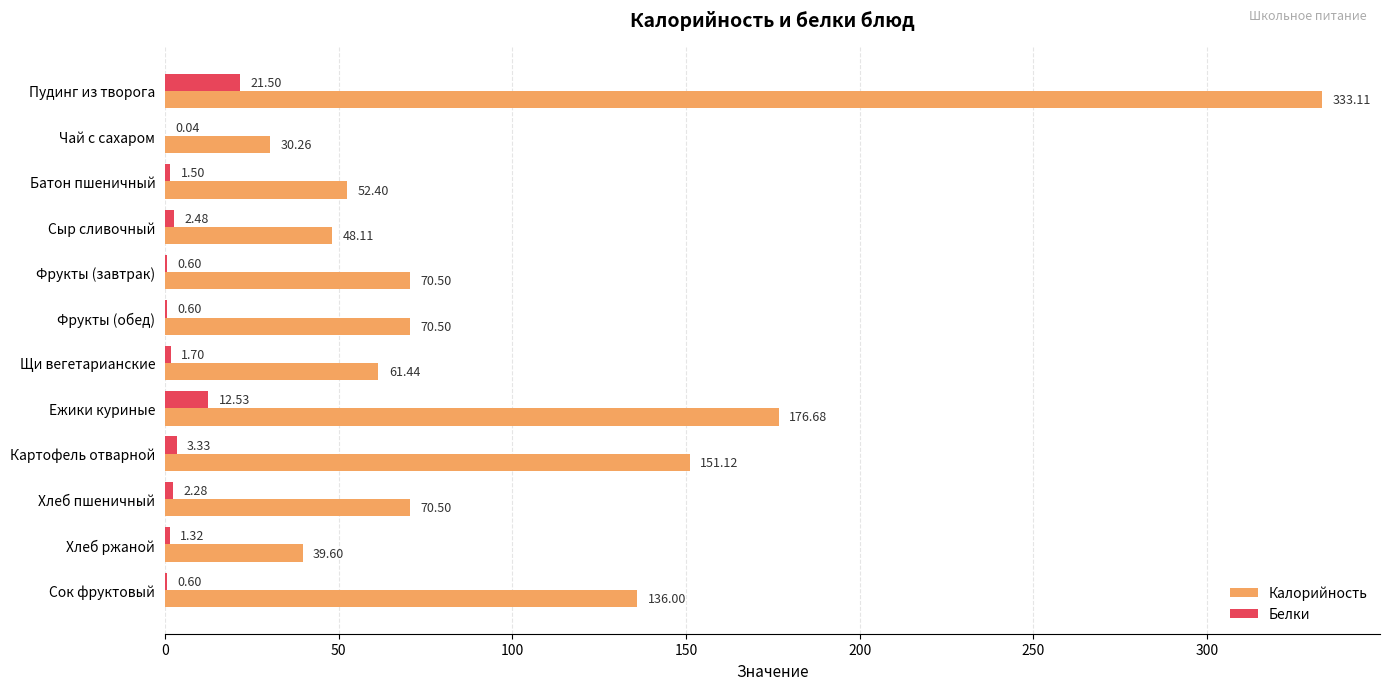

At which label does Белки reach its peak?

Пудинг из творога